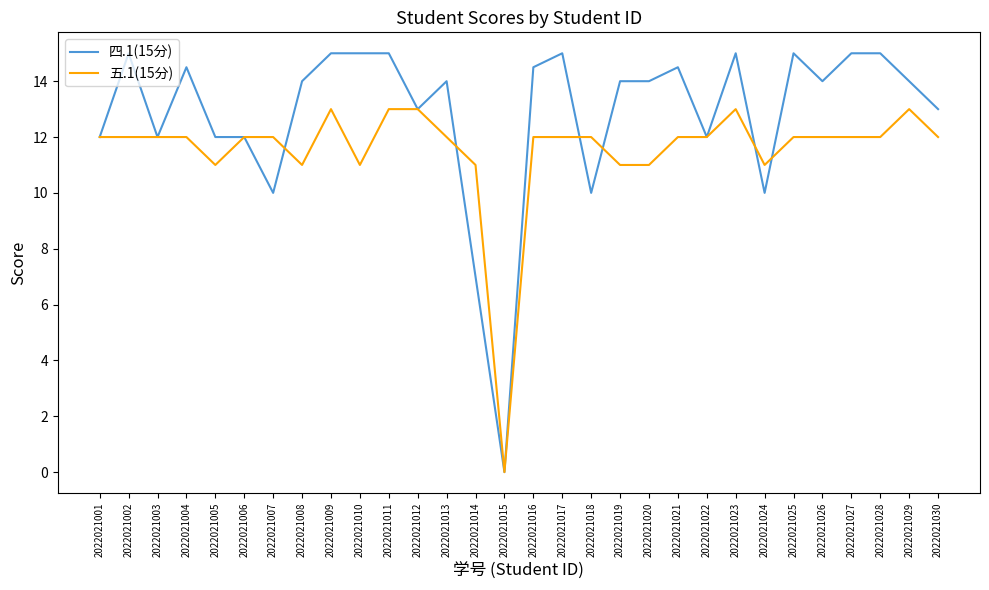

How many lines are shown in the chart?

2